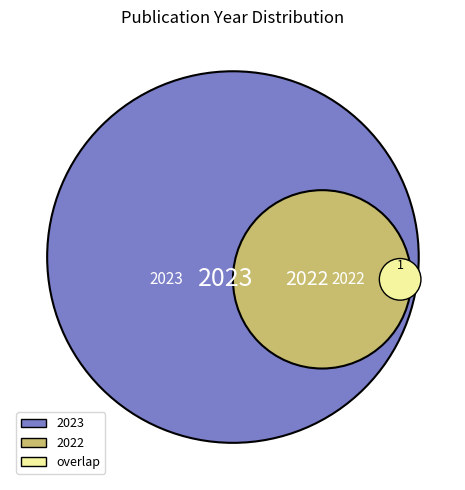

What is the majority slice?

2023